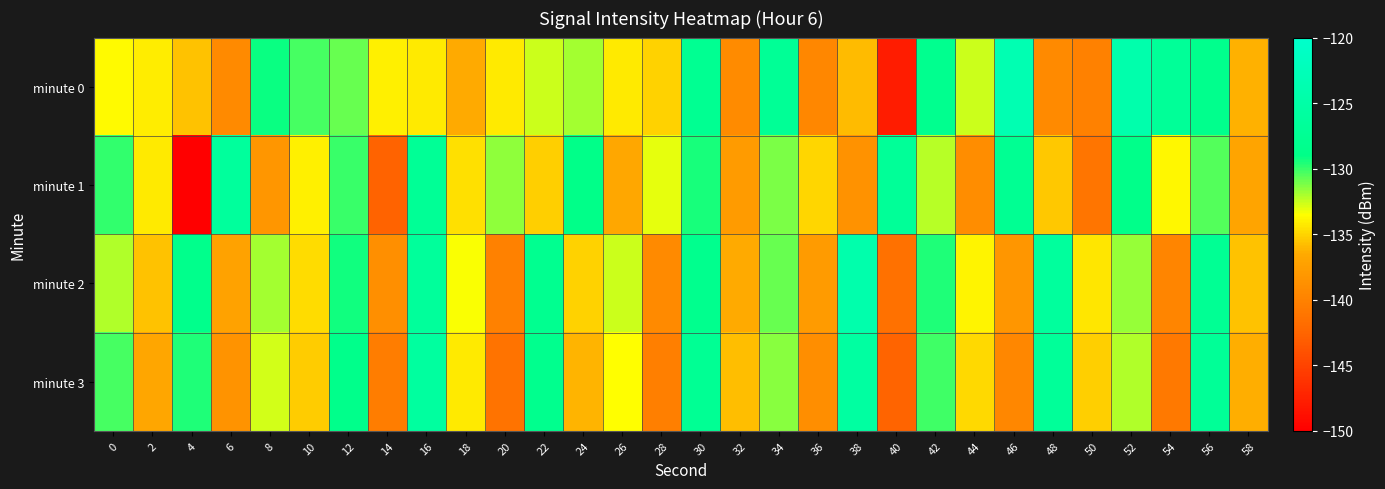

Reading left to right, what are all the values shown in this chart?

minute 0: 0=-133.6	2=-134.1	4=-135.7	6=-139.3	8=-129.2	10=-130.3	12=-130.9	14=-134.0	16=-134.2	18=-136.5	20=-134.2	22=-132.6	24=-131.9	26=-134.2	28=-135.0	30=-127.7	32=-139.2	34=-127.1	36=-139.6	38=-135.8	40=-147.8	42=-128.1	44=-132.6	46=-123.5	48=-139.3	50=-140.0	52=-124.3	54=-126.9	56=-128.2	58=-136.2
minute 1: 0=-129.9	2=-134.2	4=-150.3	6=-126.4	8=-138.2	10=-133.9	12=-130.0	14=-142.7	16=-127.1	18=-134.6	20=-131.5	22=-135.2	24=-128.9	26=-136.7	28=-133.1	30=-129.4	32=-137.8	34=-131.2	36=-134.9	38=-138.6	40=-126.8	42=-132.3	44=-139.1	46=-127.6	48=-135.4	50=-141.2	52=-128.7	54=-133.8	56=-130.5	58=-136.9
minute 2: 0=-132.1	2=-135.6	4=-128.4	6=-137.2	8=-131.9	10=-134.7	12=-129.3	14=-138.8	16=-126.5	18=-133.4	20=-140.1	22=-127.9	24=-135.1	26=-132.6	28=-139.3	30=-128.2	32=-136.5	34=-130.8	36=-137.7	38=-124.3	40=-141.5	42=-129.6	44=-133.9	46=-138.2	48=-126.1	50=-134.4	52=-131.7	54=-139.8	56=-127.4	58=-135.7
minute 3: 0=-130.2	2=-136.8	4=-129.5	6=-138.4	8=-132.7	10=-135.3	12=-128.6	14=-140.5	16=-125.9	18=-134.2	20=-141.3	22=-128.1	24=-136.1	26=-133.5	28=-140.2	30=-127.3	32=-135.8	34=-131.4	36=-138.9	38=-125.7	40=-142.6	42=-130.1	44=-134.8	46=-139.5	48=-126.7	50=-135.2	52=-132.1	54=-140.8	56=-127.0	58=-136.3